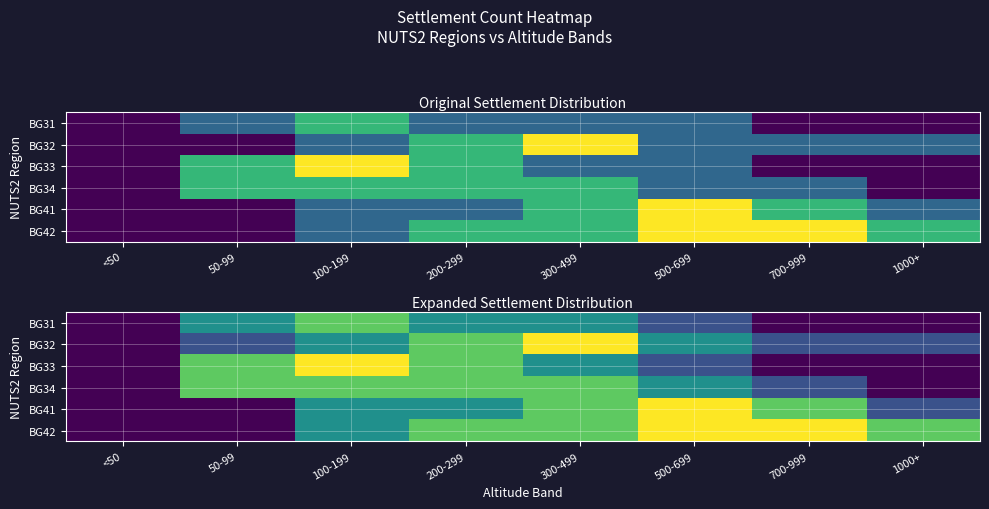

Is it true that BG42 equals 0 at 50-99?

True